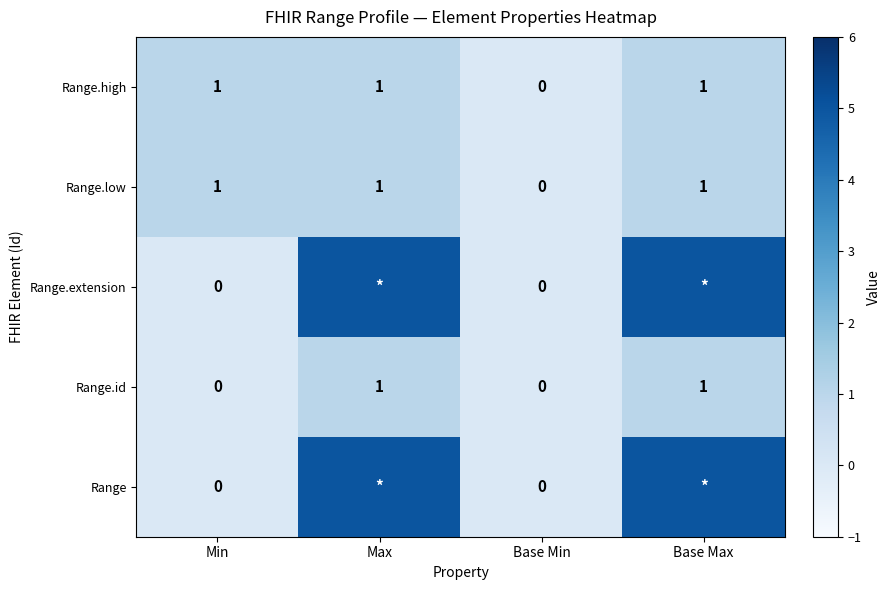

The Range.low series shows 2 at Base Max. True or false?

False